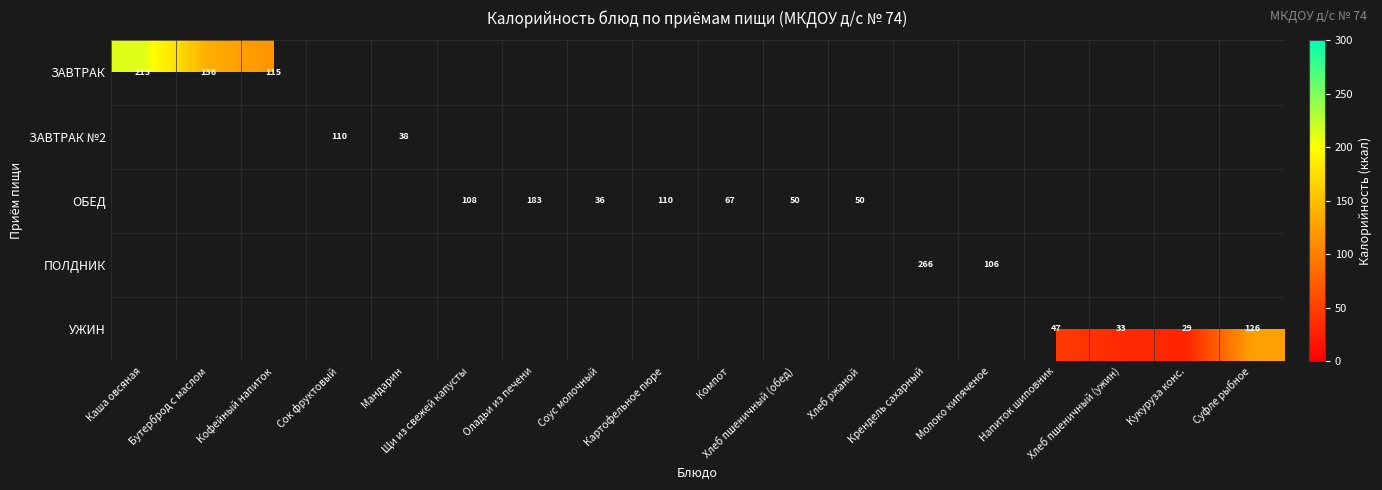

How many data points does each series have?

18